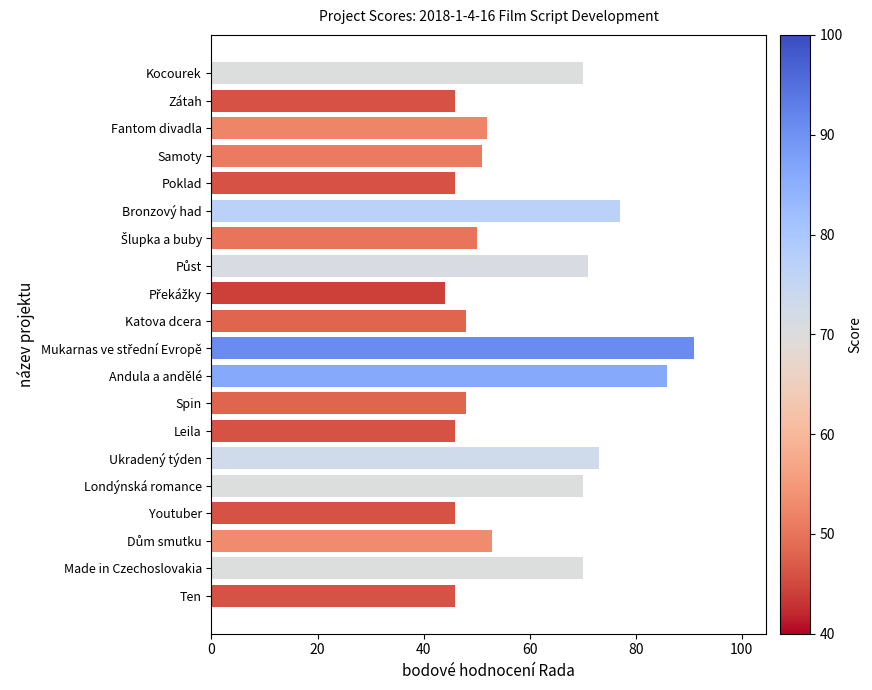

What is the change in value from Bronzový had to Spin?

-29